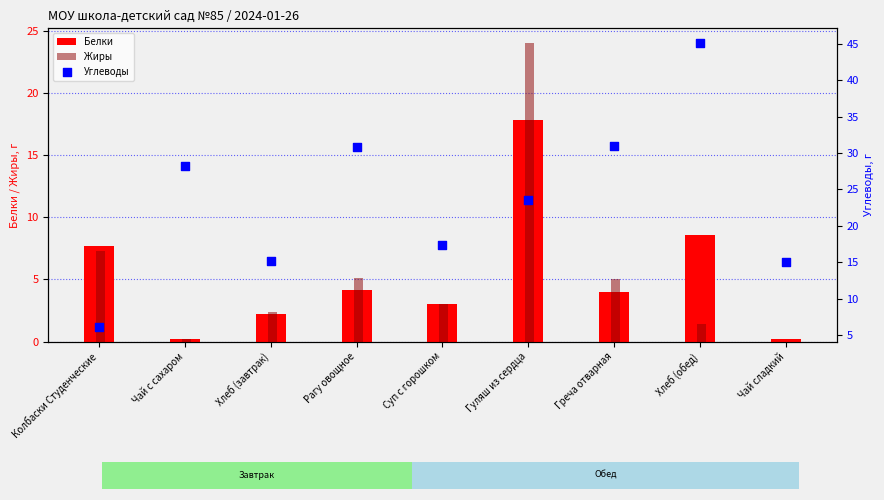

At how many categories does at least one series exceed 8?

8